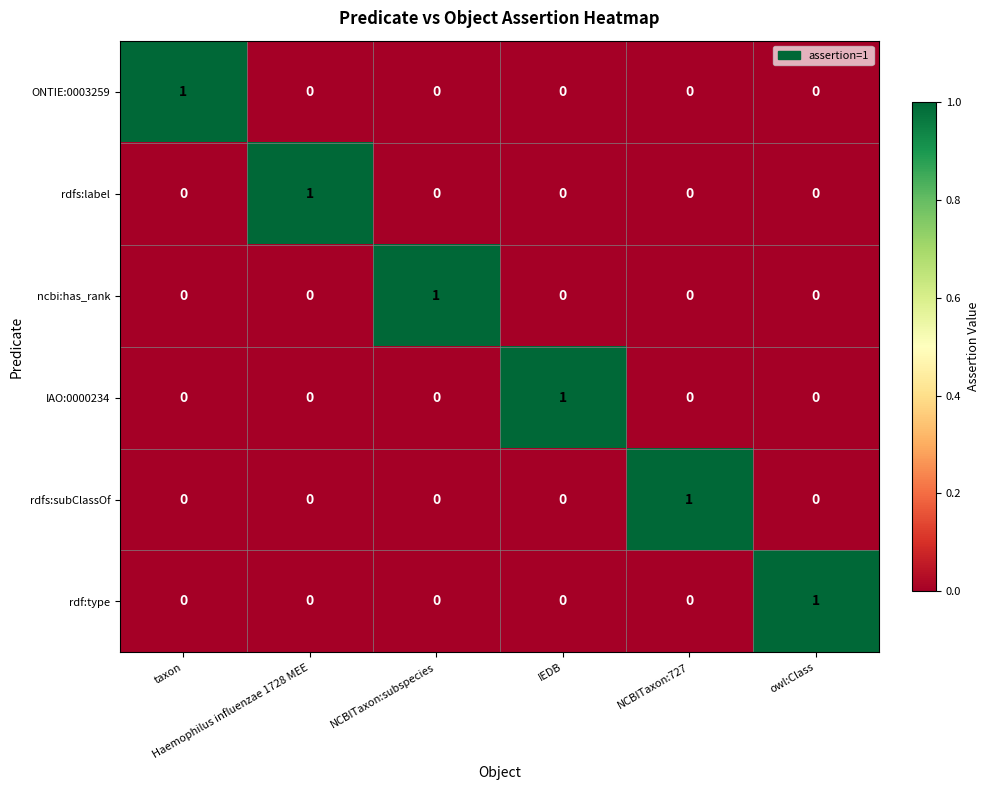

At how many categories does at least one series exceed 0?

6